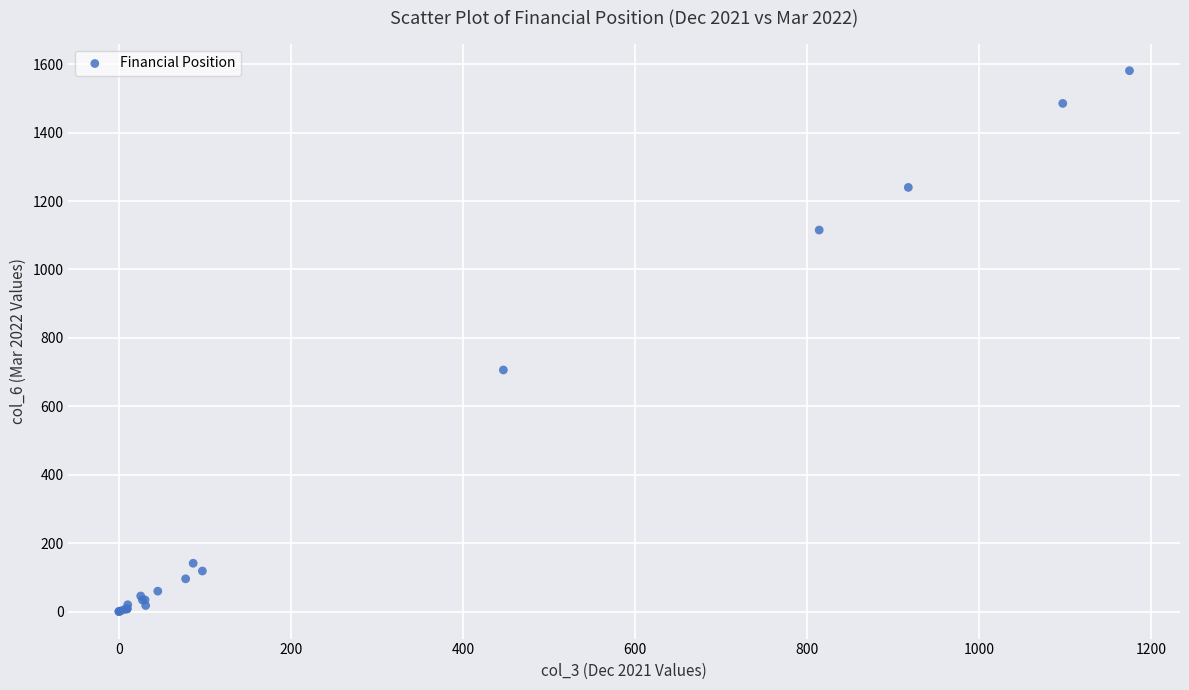

What Y value in the scatter plot is closest to 790?

706.1